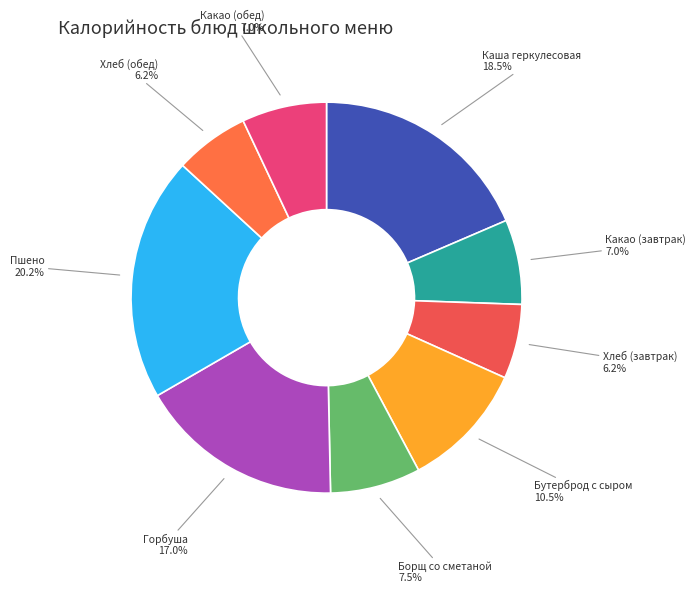

How many slices are in this pie chart?

9